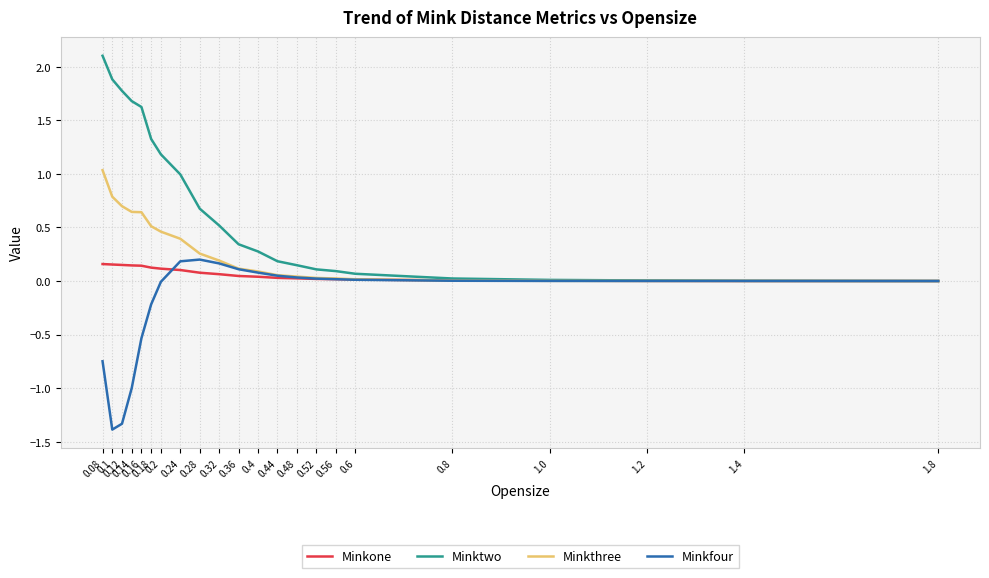

At 0.24, list the series in order from largest to smallest.

Minktwo, Minkthree, Minkfour, Minkone